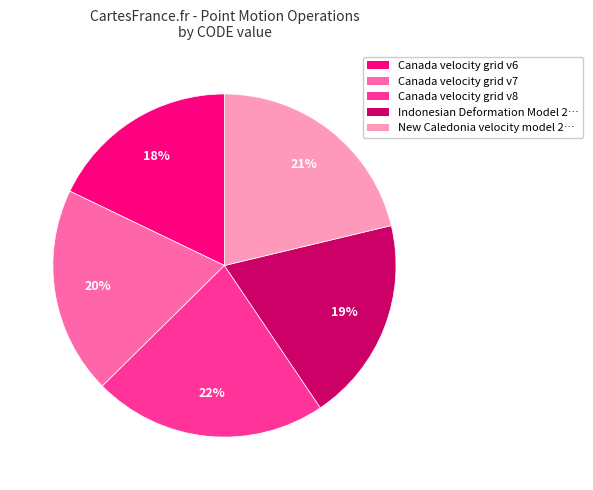

To the nearest percent, what is the average slice percentage?

20%